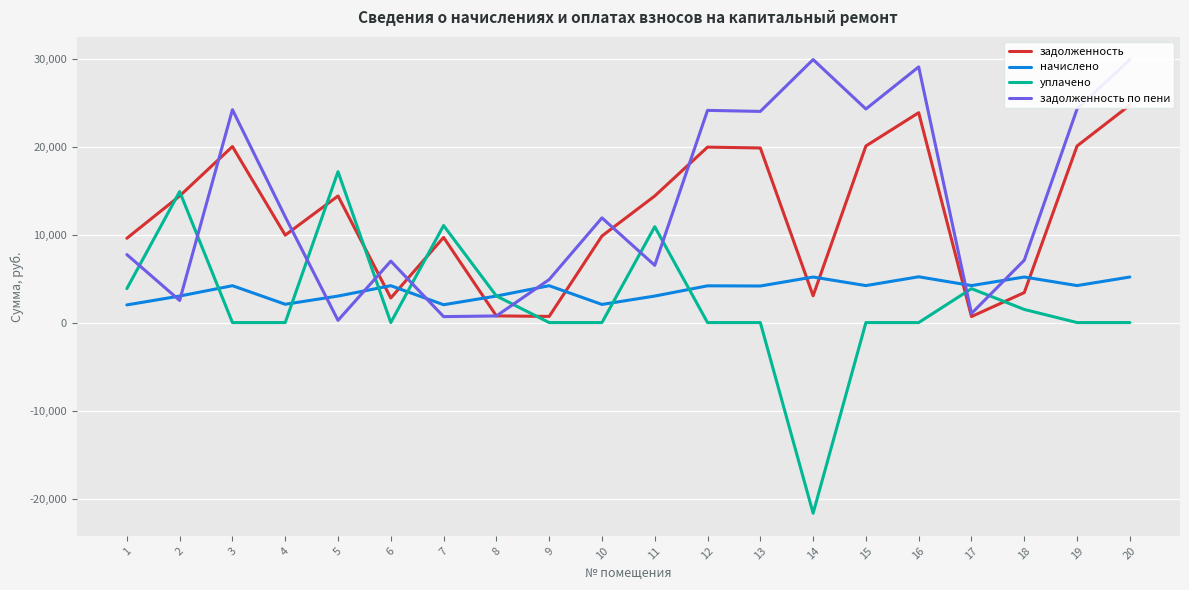

What are all the series names shown in the legend?

задолженность, начислено, уплачено, задолженность по пени